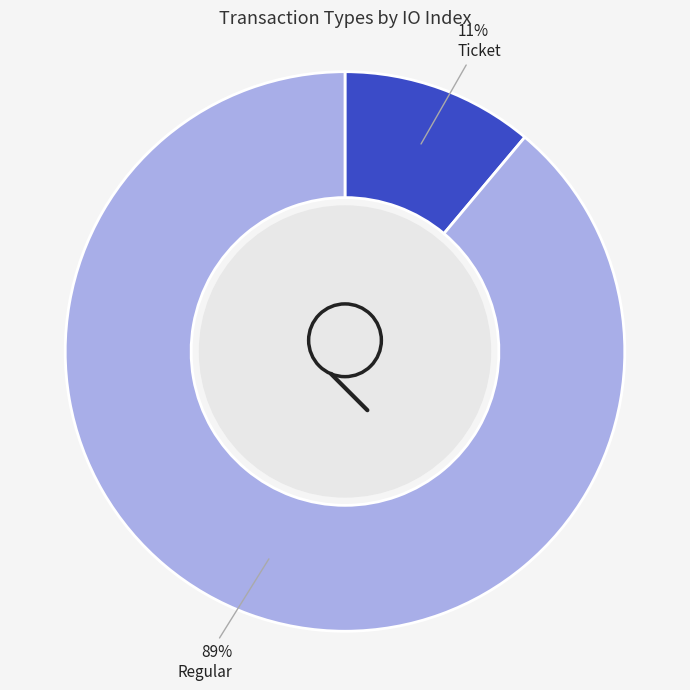

Which slice is the smallest?

Ticket